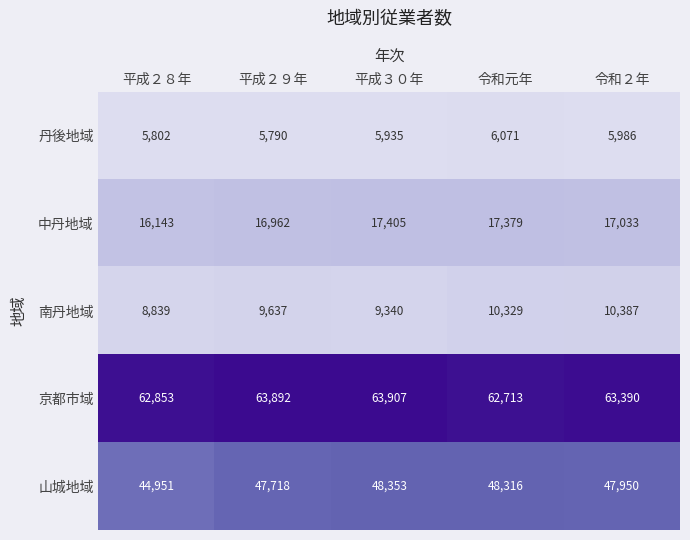

What is the difference between the second highest and second lowest values in the 丹後地域 series?

184